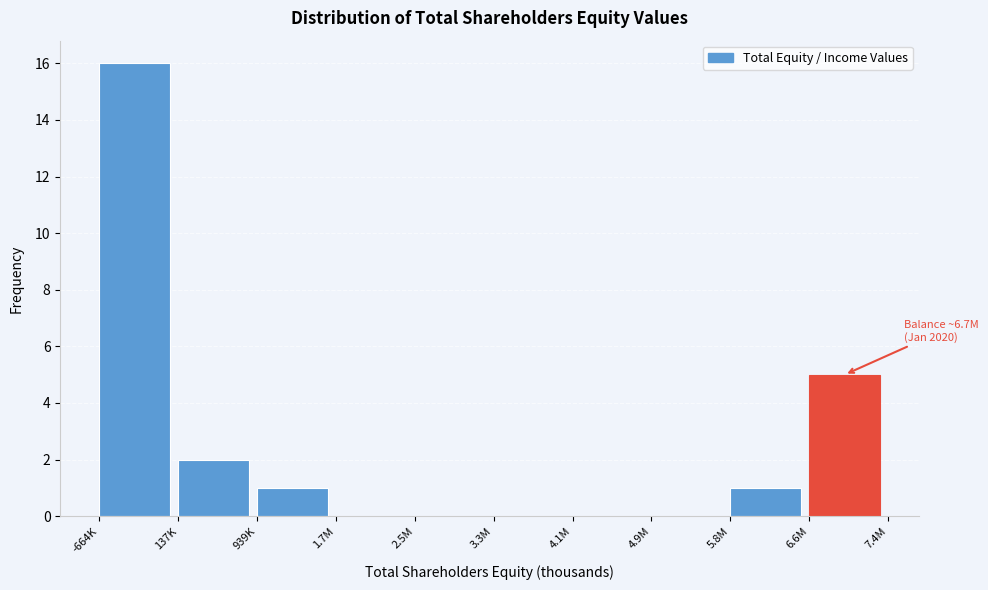

Reading left to right, list all the values displayed in this chart.

-664K=16	137K=2	939K=1	1.7M=0	2.5M=0	3.3M=0	4.1M=0	4.9M=0	5.8M=1	6.6M=5